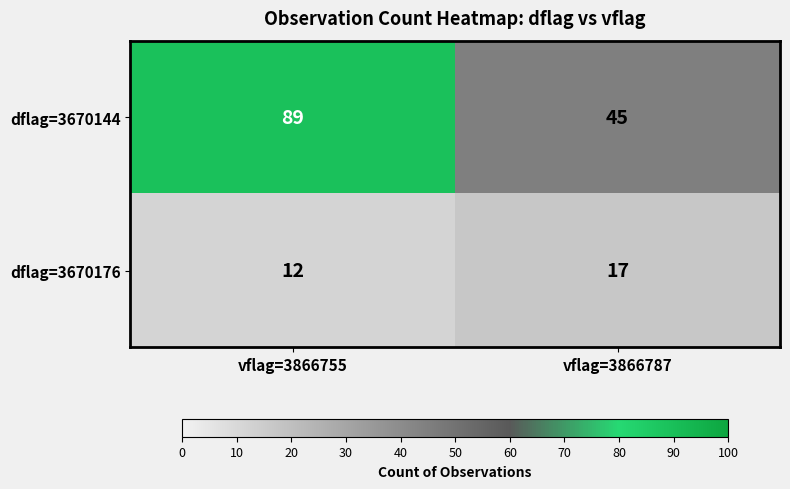

What is the approximate value of dflag=3670144 at vflag=3866787?

45